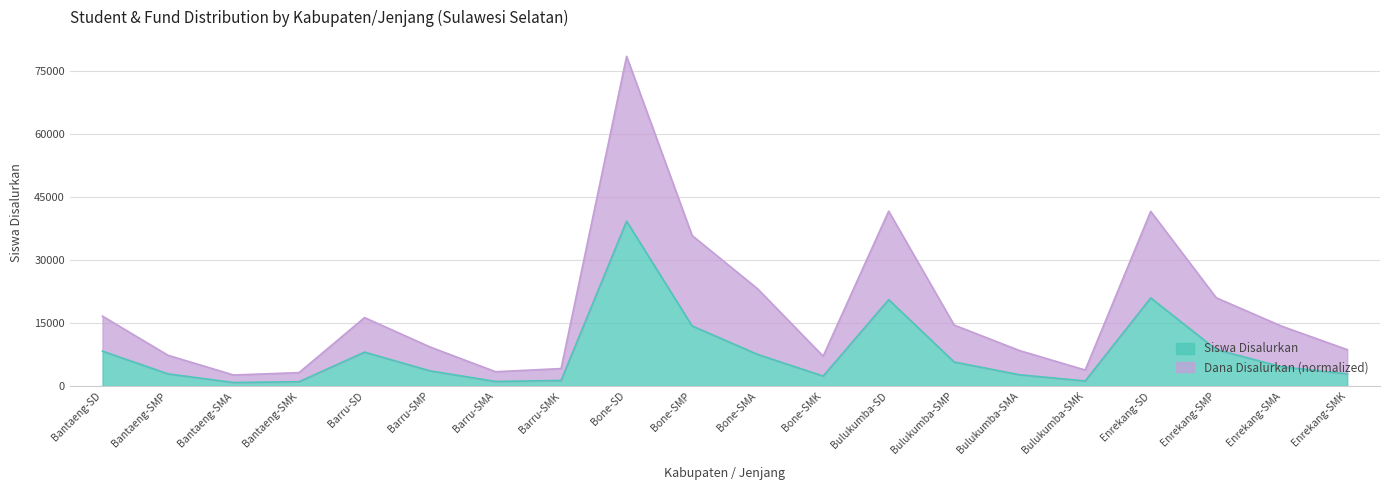

Count the number of categories in the chart.

20